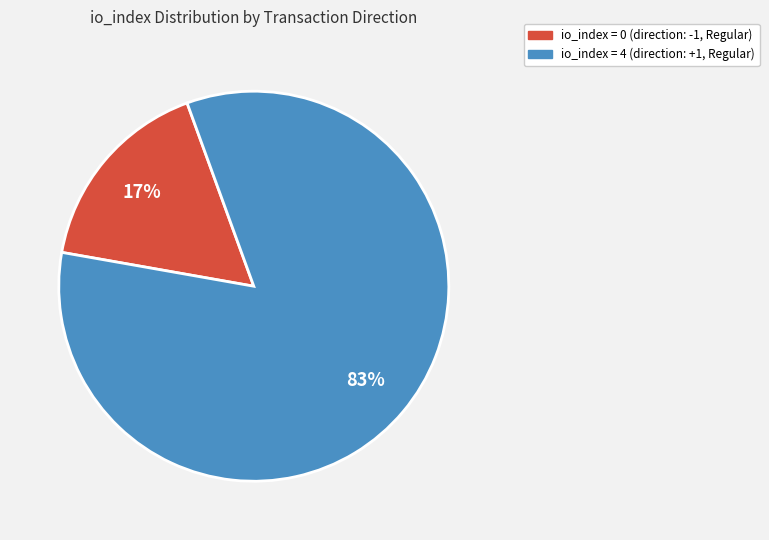

To the nearest percent, what is the average slice percentage?

50%